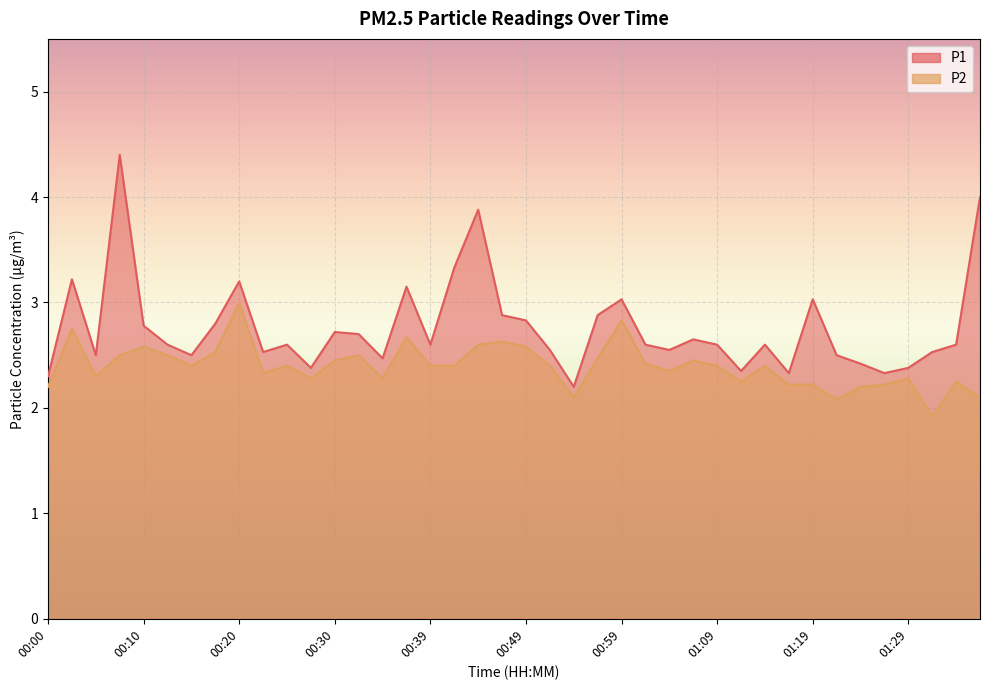

Reading right to left, list all the values displayed in this chart.

P1: 4.0	2.6	2.5	2.4	2.3	2.4	2.5	3.0	2.3	2.6	2.4	2.6	2.6	2.5	2.6	3.0	2.9	2.2	2.5	2.8	2.9	3.9	3.3	2.6	3.1	2.5	2.7	2.7	2.4	2.6	2.5	3.2	2.8	2.5	2.6	2.8	4.4	2.5	3.2	2.3
P2: 2.1	2.2	1.9	2.3	2.2	2.2	2.1	2.2	2.2	2.4	2.2	2.4	2.5	2.4	2.4	2.8	2.5	2.1	2.4	2.6	2.6	2.6	2.4	2.4	2.7	2.3	2.5	2.5	2.3	2.4	2.3	3.0	2.5	2.4	2.5	2.6	2.5	2.3	2.8	2.2